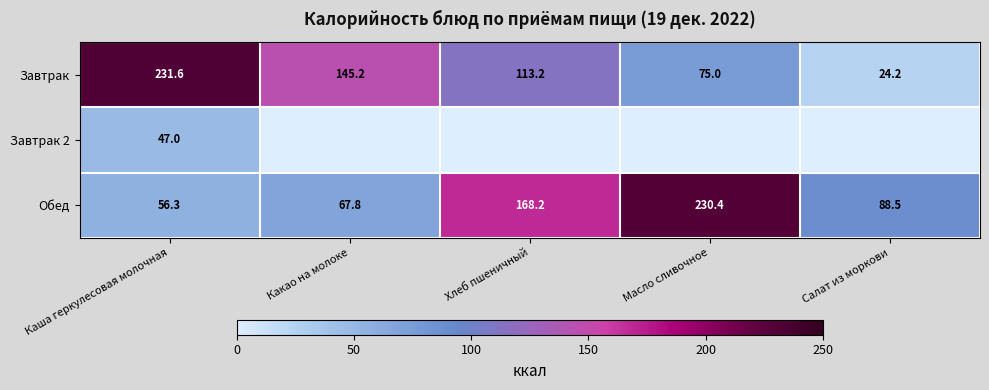

List the labels in order of Завтрак value, smallest first.

Салат из моркови, Масло сливочное, Хлеб пшеничный, Какао на молоке, Каша геркулесовая молочная